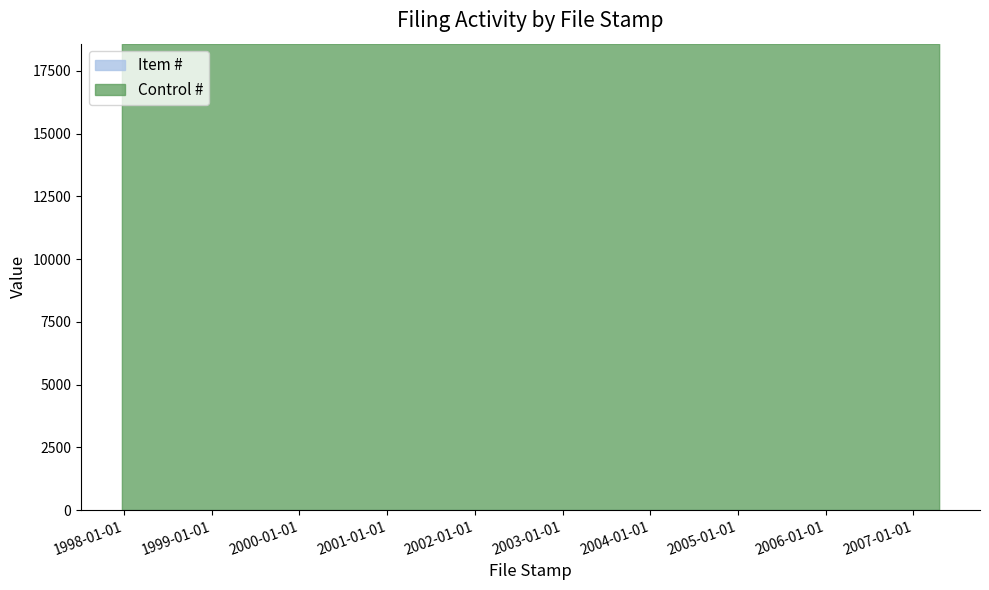

What is the label of the 3rd point from the left?

2007-04-18